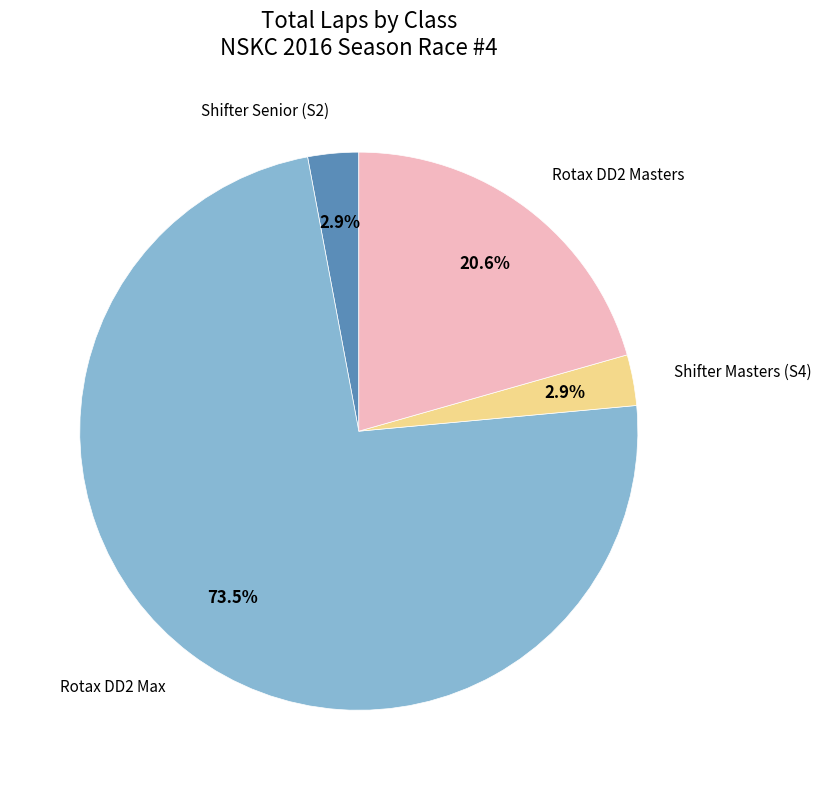

Is there any slice that represents more than half of the pie?

Yes